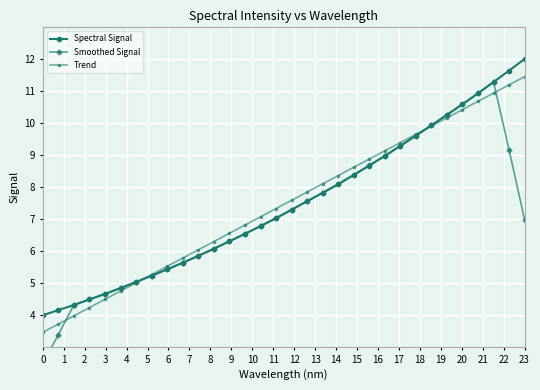

What is the maximum value shown in the chart?

12.0